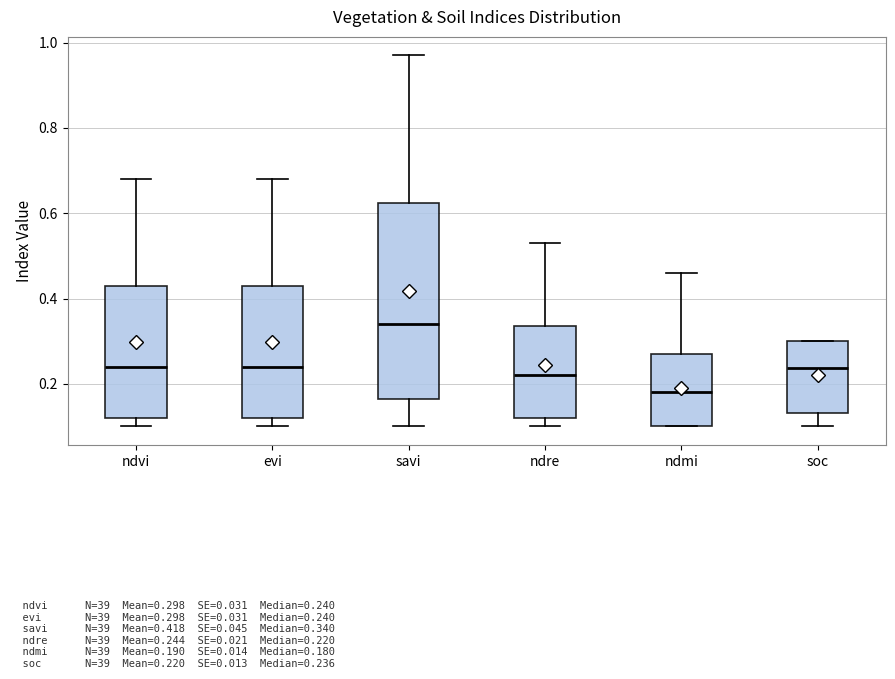

Comparing the boxes themselves (not the whiskers), which one is the tallest?

savi